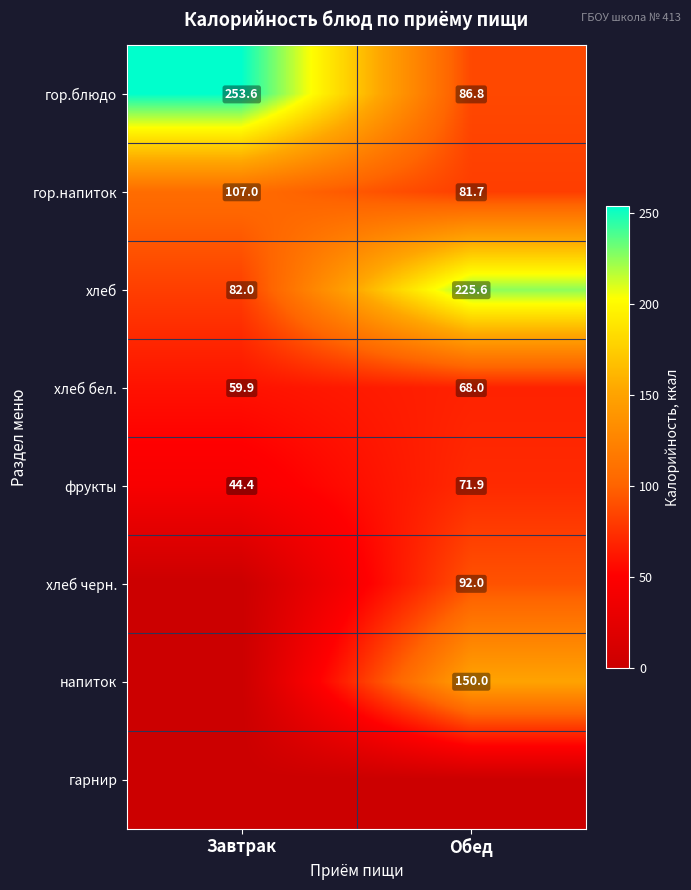

True or false: хлеб бел. has a value of 59.9 at Завтрак.

True